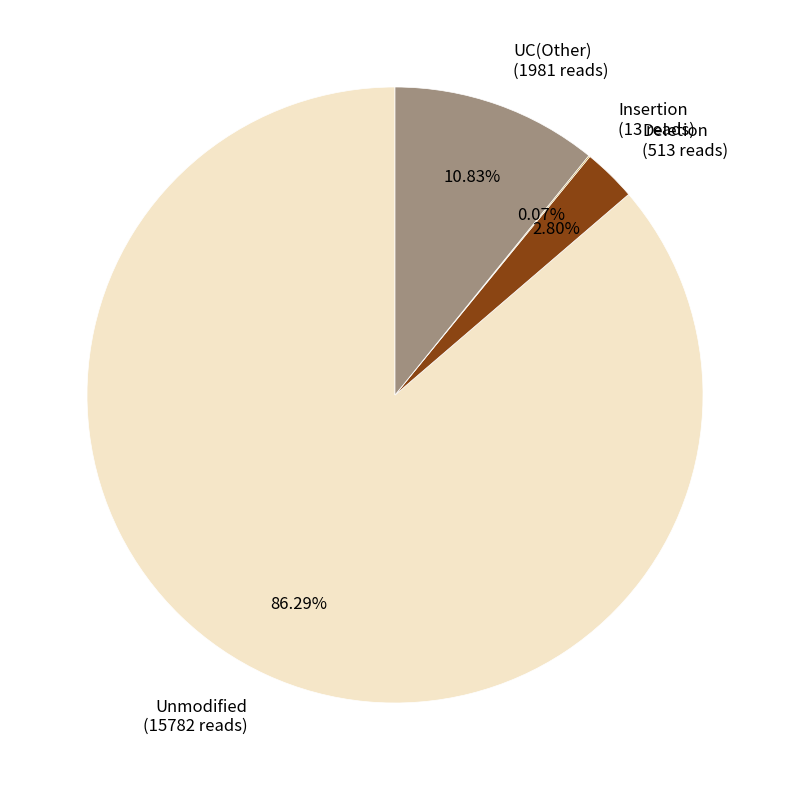

Which has a higher value, Unmodified (15782 reads) or Deletion (513 reads)?

Unmodified (15782 reads)